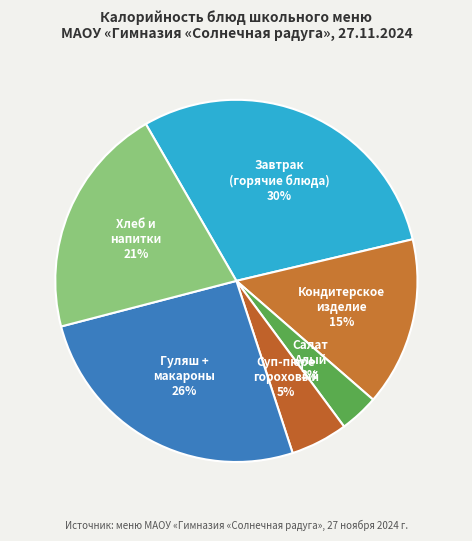

How many slices are in this pie chart?

6